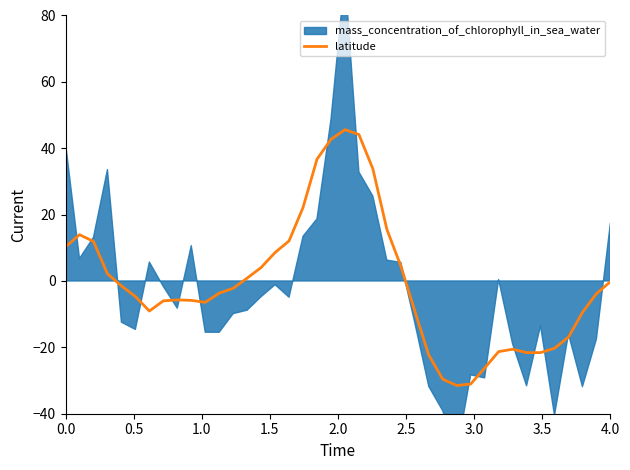

What is the minimum value for latitude?

-31.5